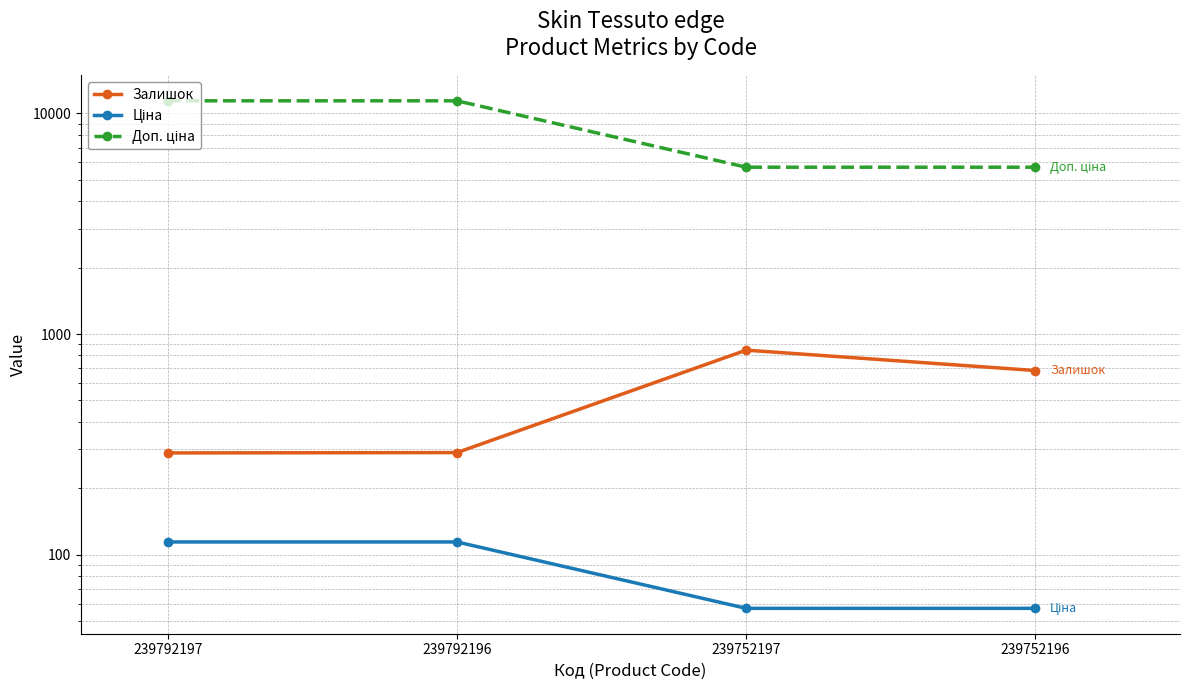

List the labels in order of Залишок value, smallest first.

239792197, 239792196, 239752196, 239752197